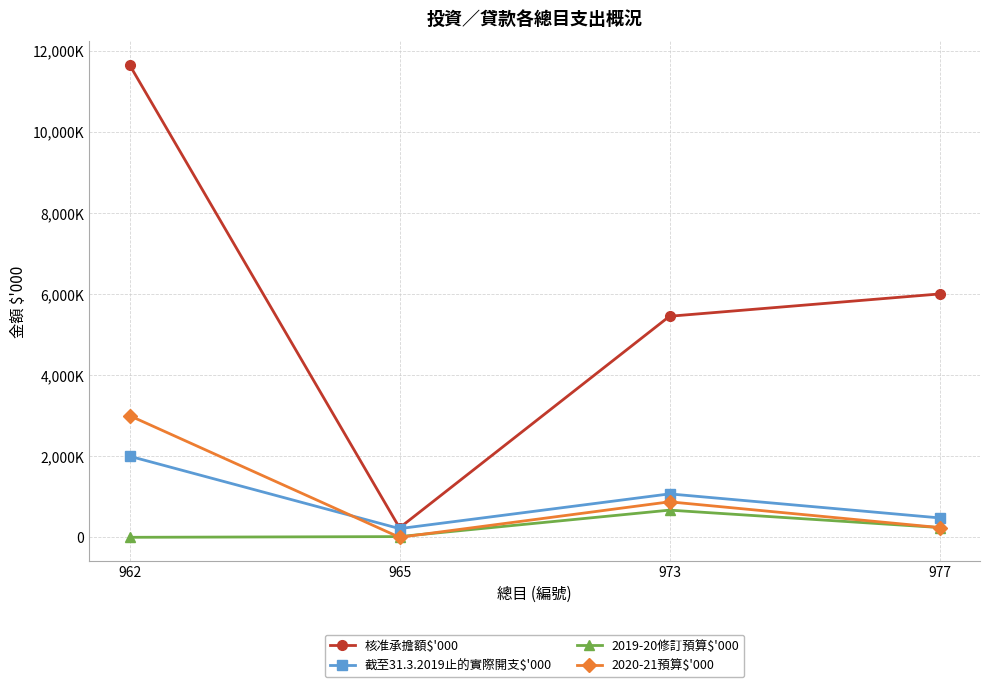

What is the spread (max minus min) of values at 965?

233688